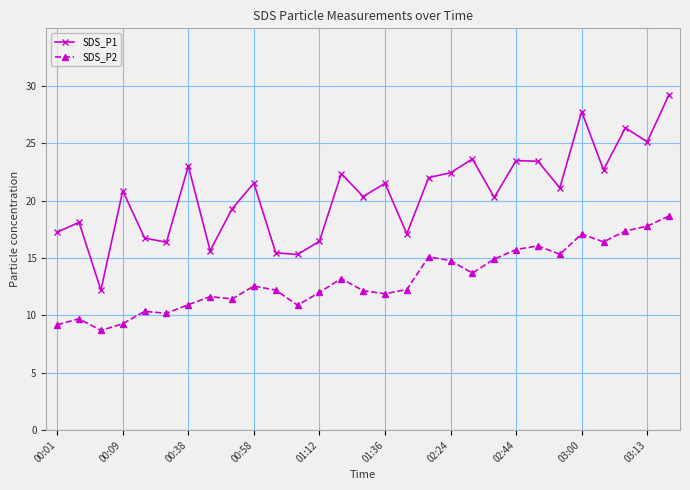

What is the maximum value for SDS_P1?

29.2